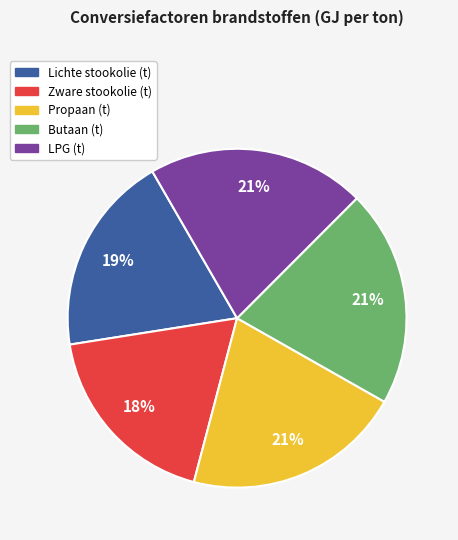

To the nearest percent, what is the average slice percentage?

20%